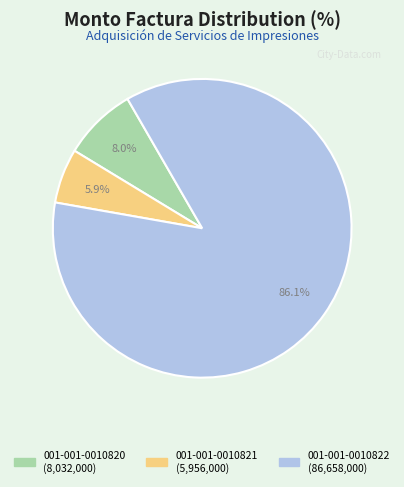

To the nearest percent, what is the difference between the 001-001-0010820 and 001-001-0010822 slice percentages?

78%